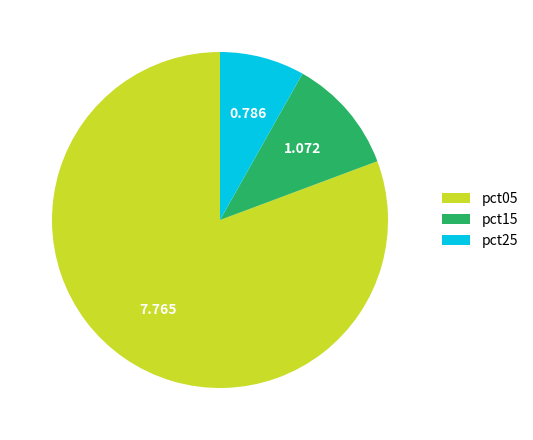

Does pct05 represent more than half of the total?

Yes